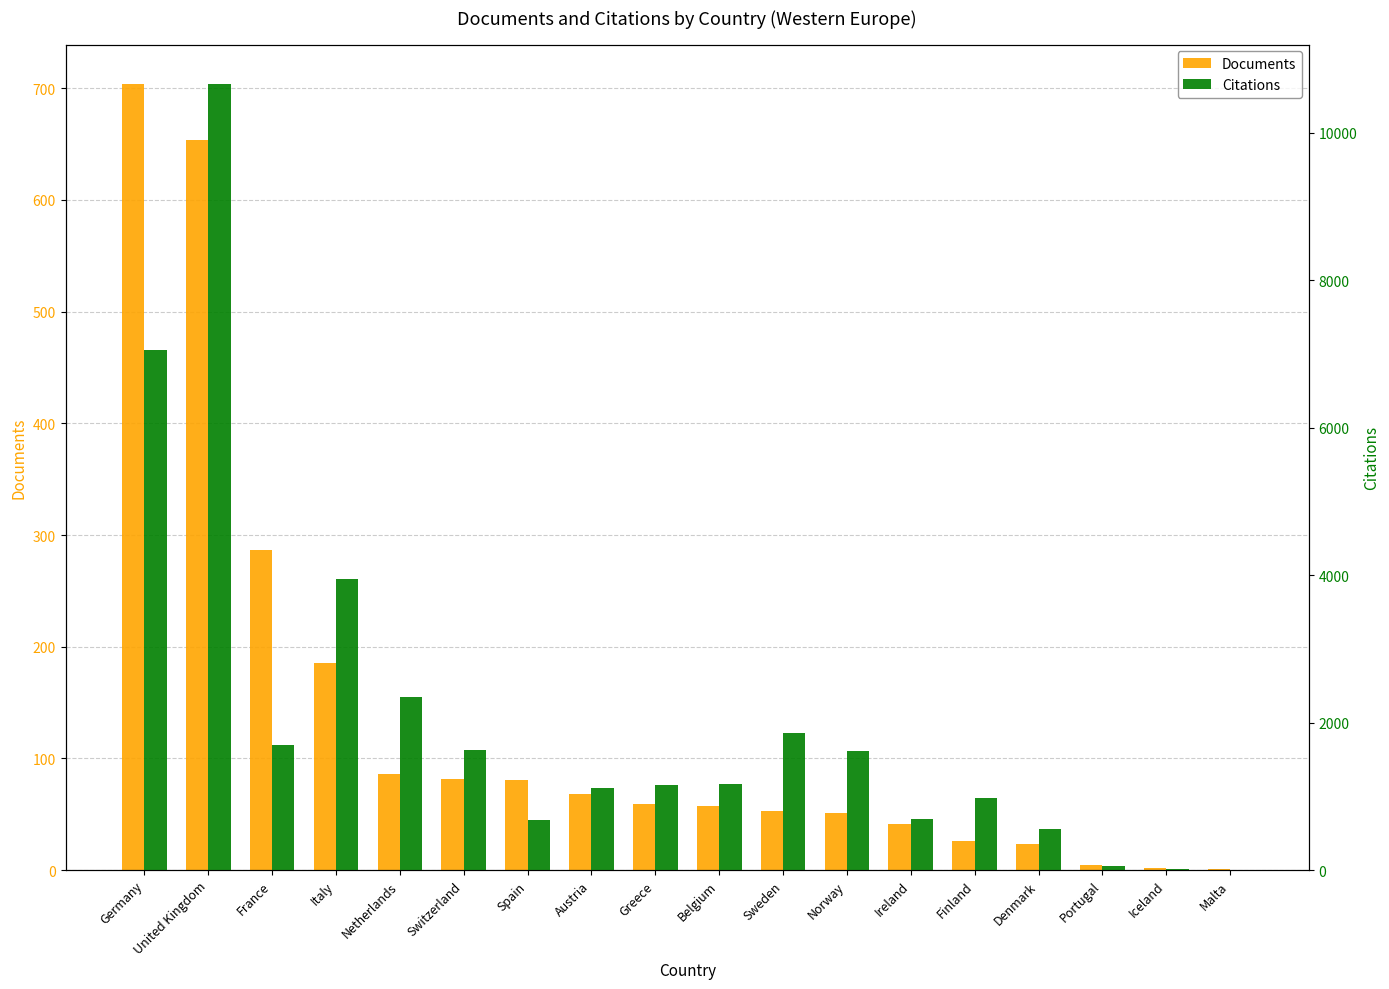

Which has a higher value, Italy or Denmark?

Italy